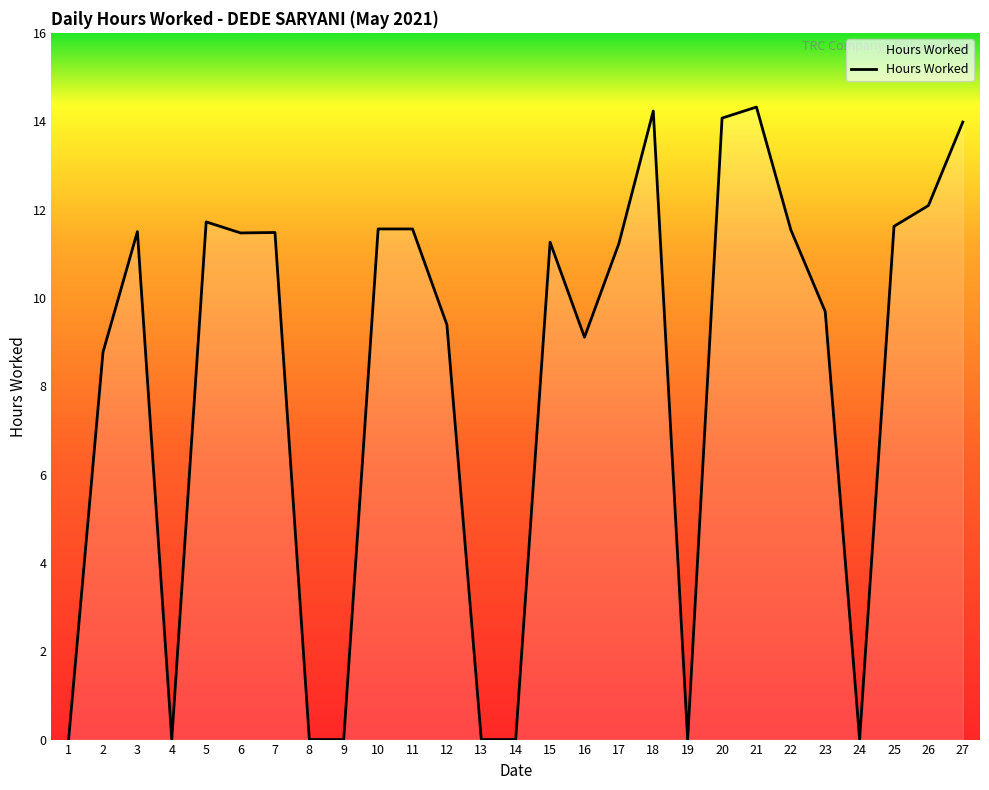

What is the greatest value displayed?

14.3